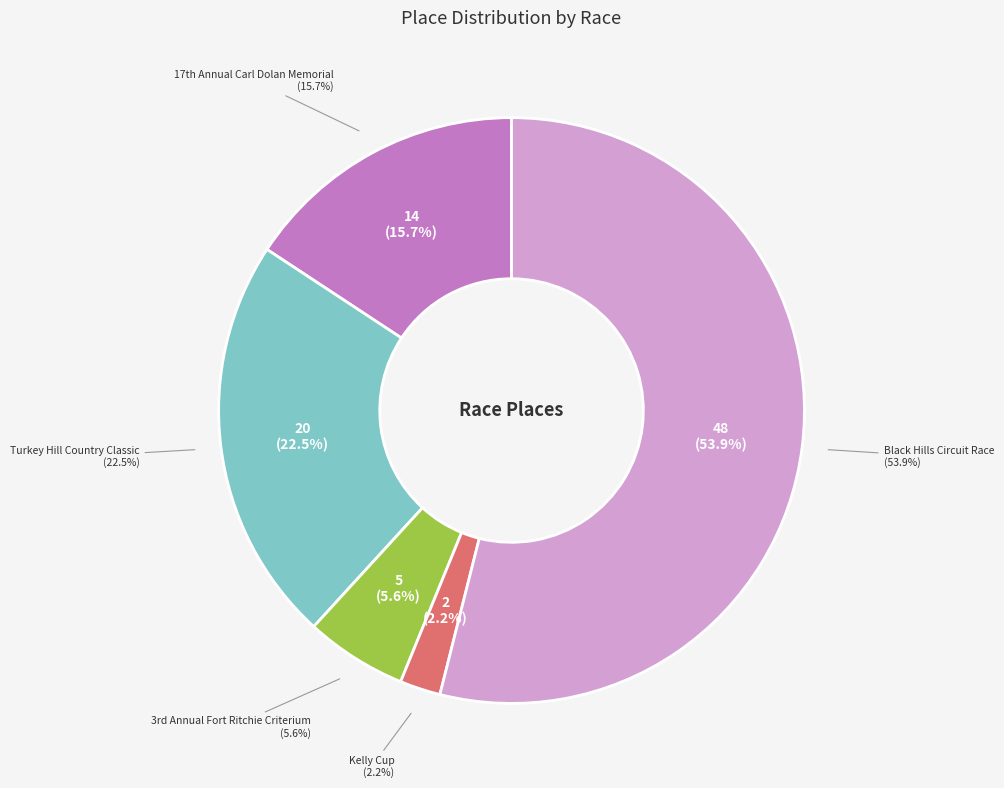

Which category has the biggest portion of the pie?

Black Hills Circuit Race